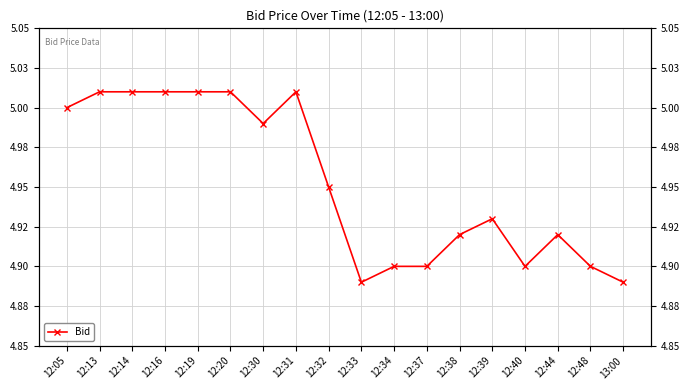

At which category does the chart reach its minimum across all series?

12:33